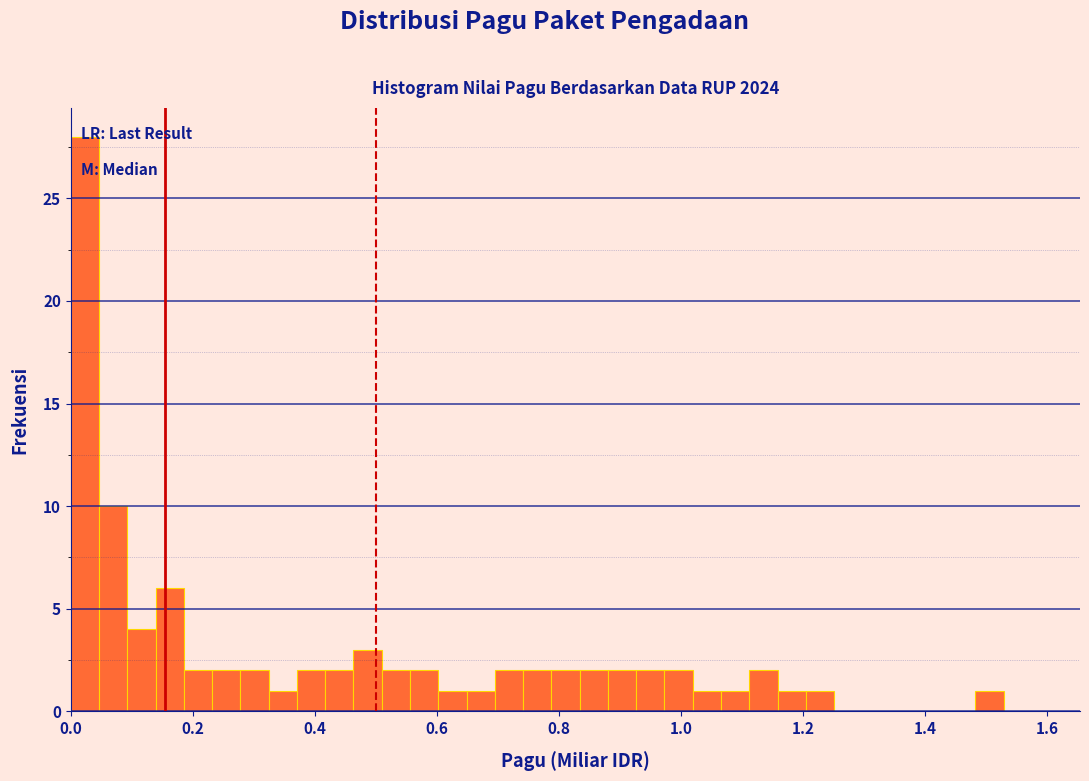

Around what value on the x-axis is the tallest bar? Give the approximate position of its centre, as read against the axis.

0.02